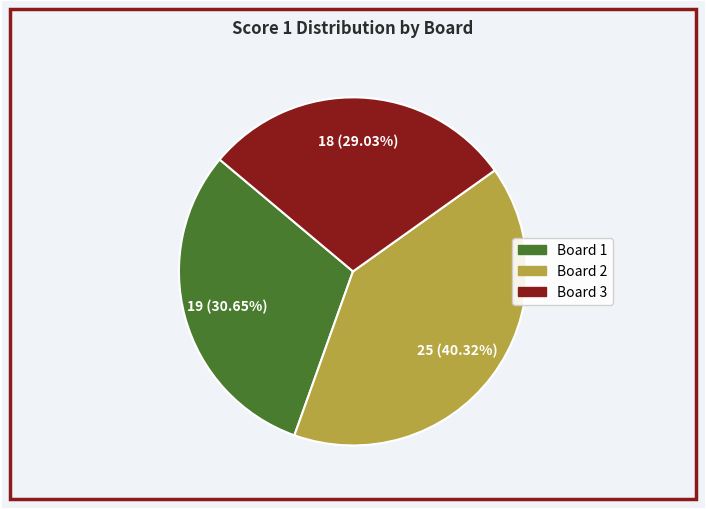

What percentage is the Board 3 slice, to the nearest percent?

29%